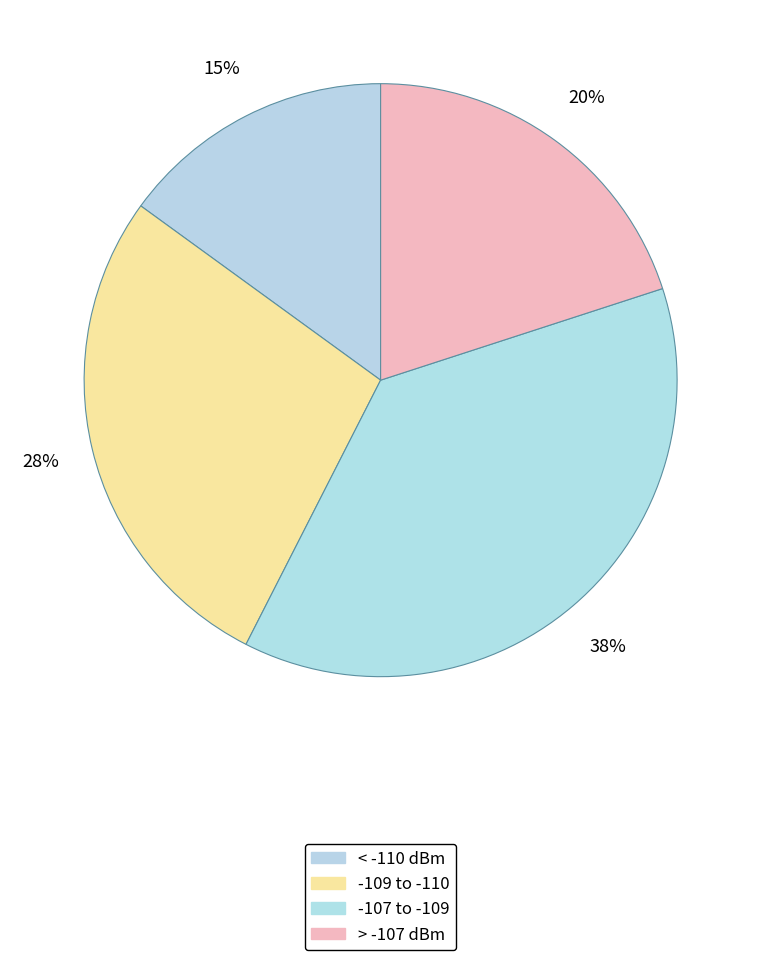

Does any single category account for the majority?

No